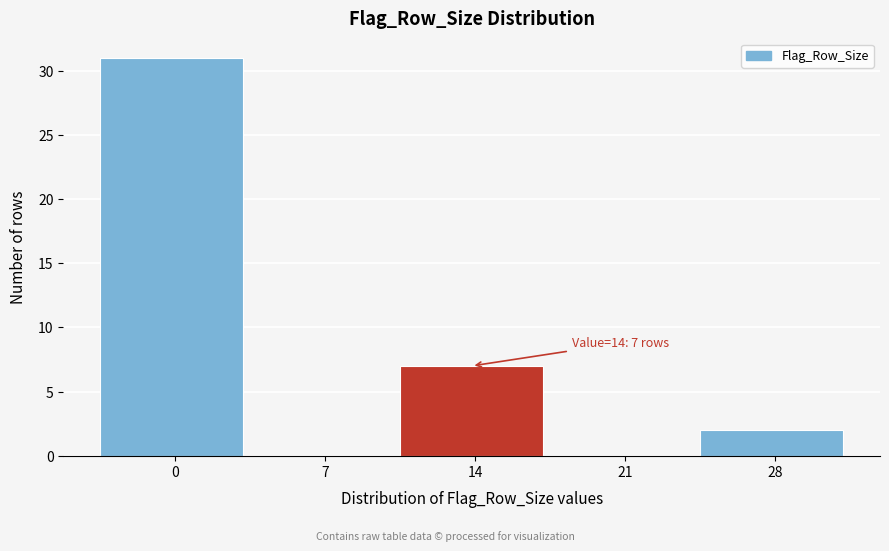

Reading right to left, list all the values displayed in this chart.

28=2	21=0	14=7	7=0	0=31